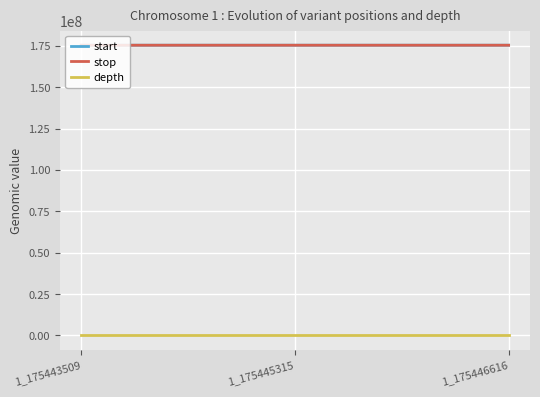

Is it true that start equals 36901859 at 1_175445315?

False